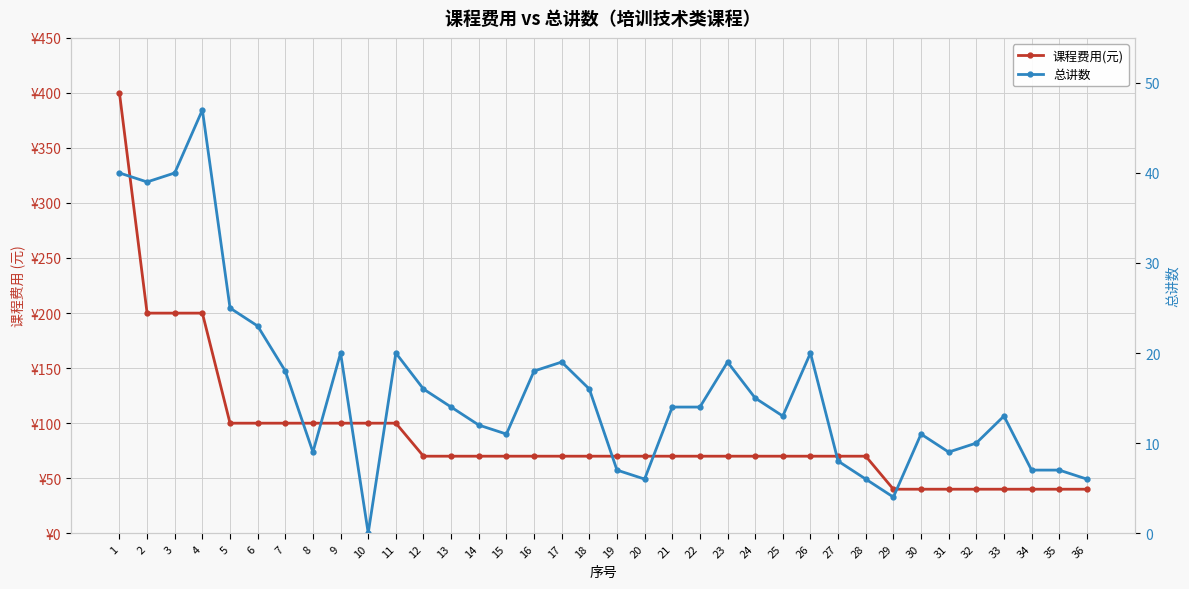

In 总讲数, how many points are higher than both neighbors (excluding endpoints)?

8